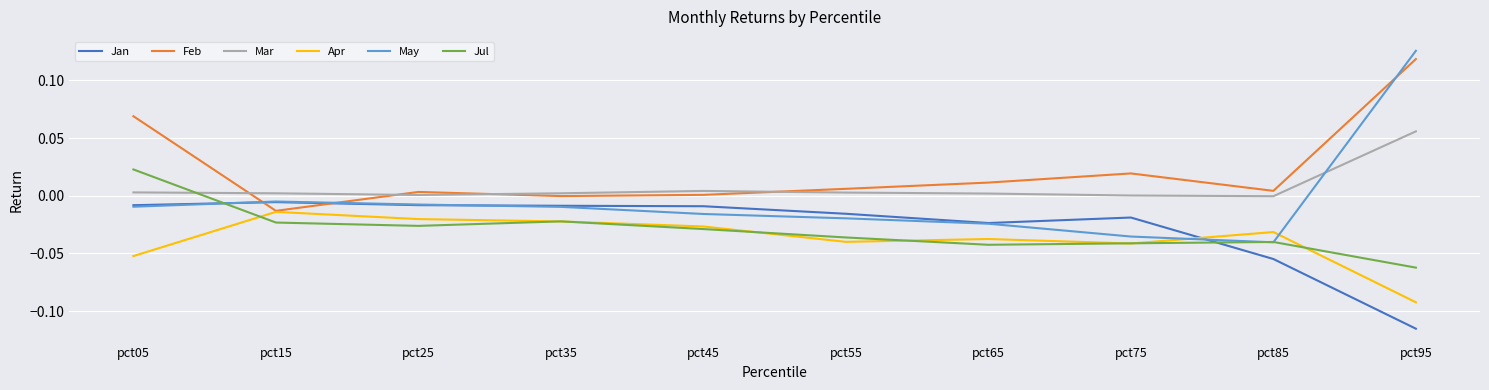

Which series has the largest total across all categories?

Feb